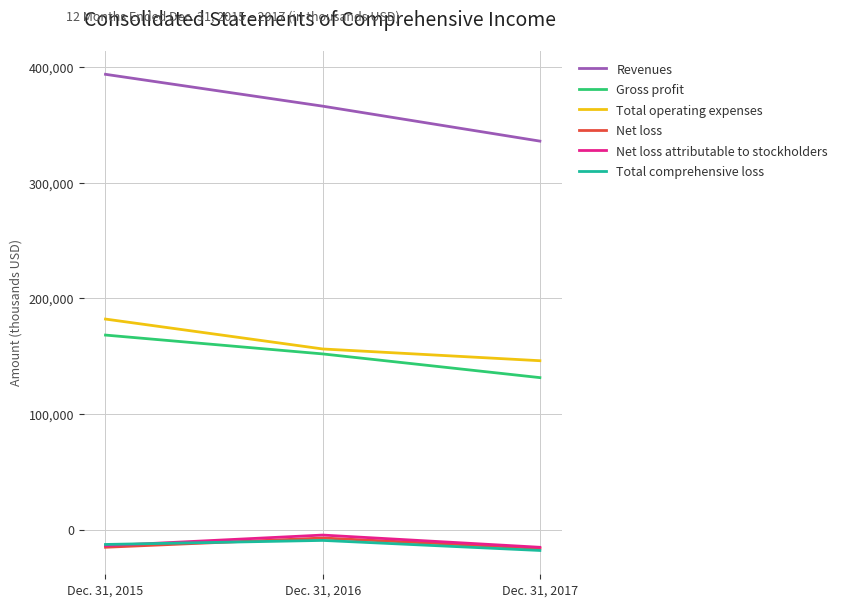

What is the maximum value shown in the chart?

393941